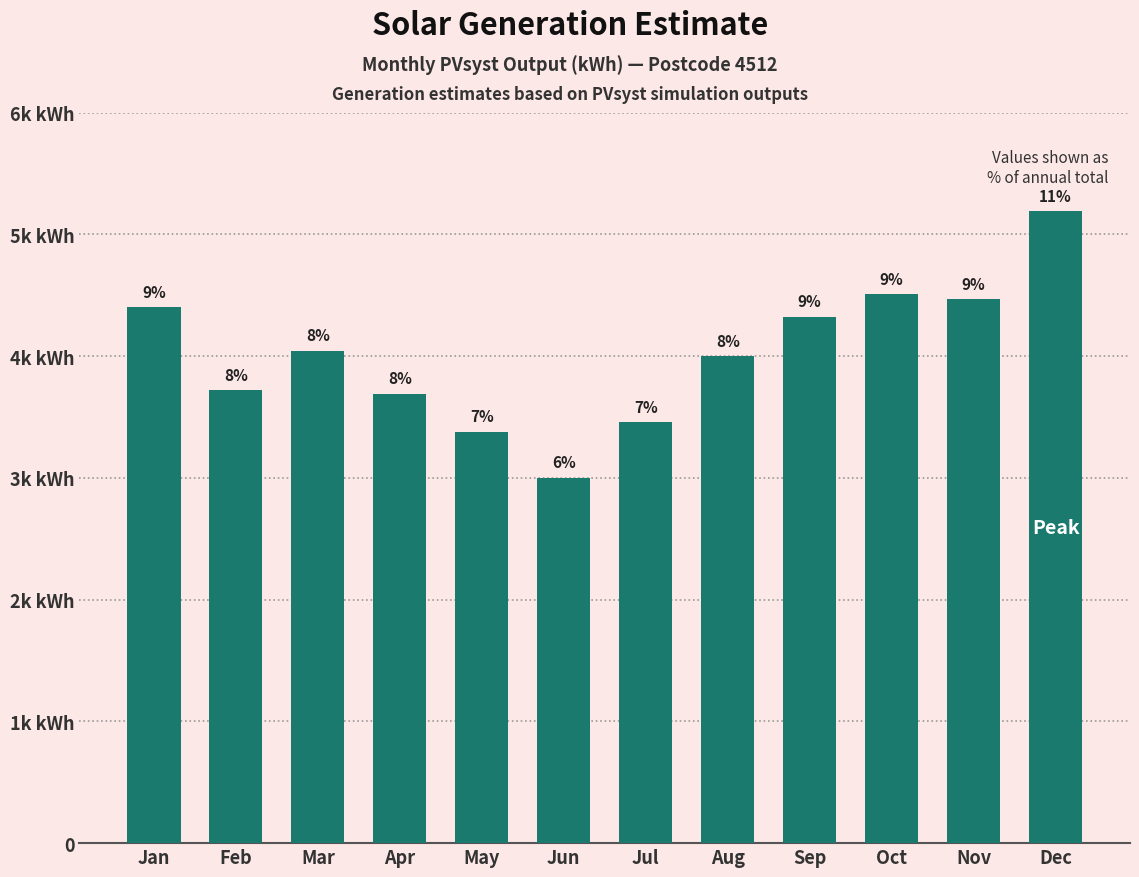

Reading right to left, list all the values displayed in this chart.

5188	4468	4506	4324	4001	3456	3002	3378	3690	4044	3719	4401